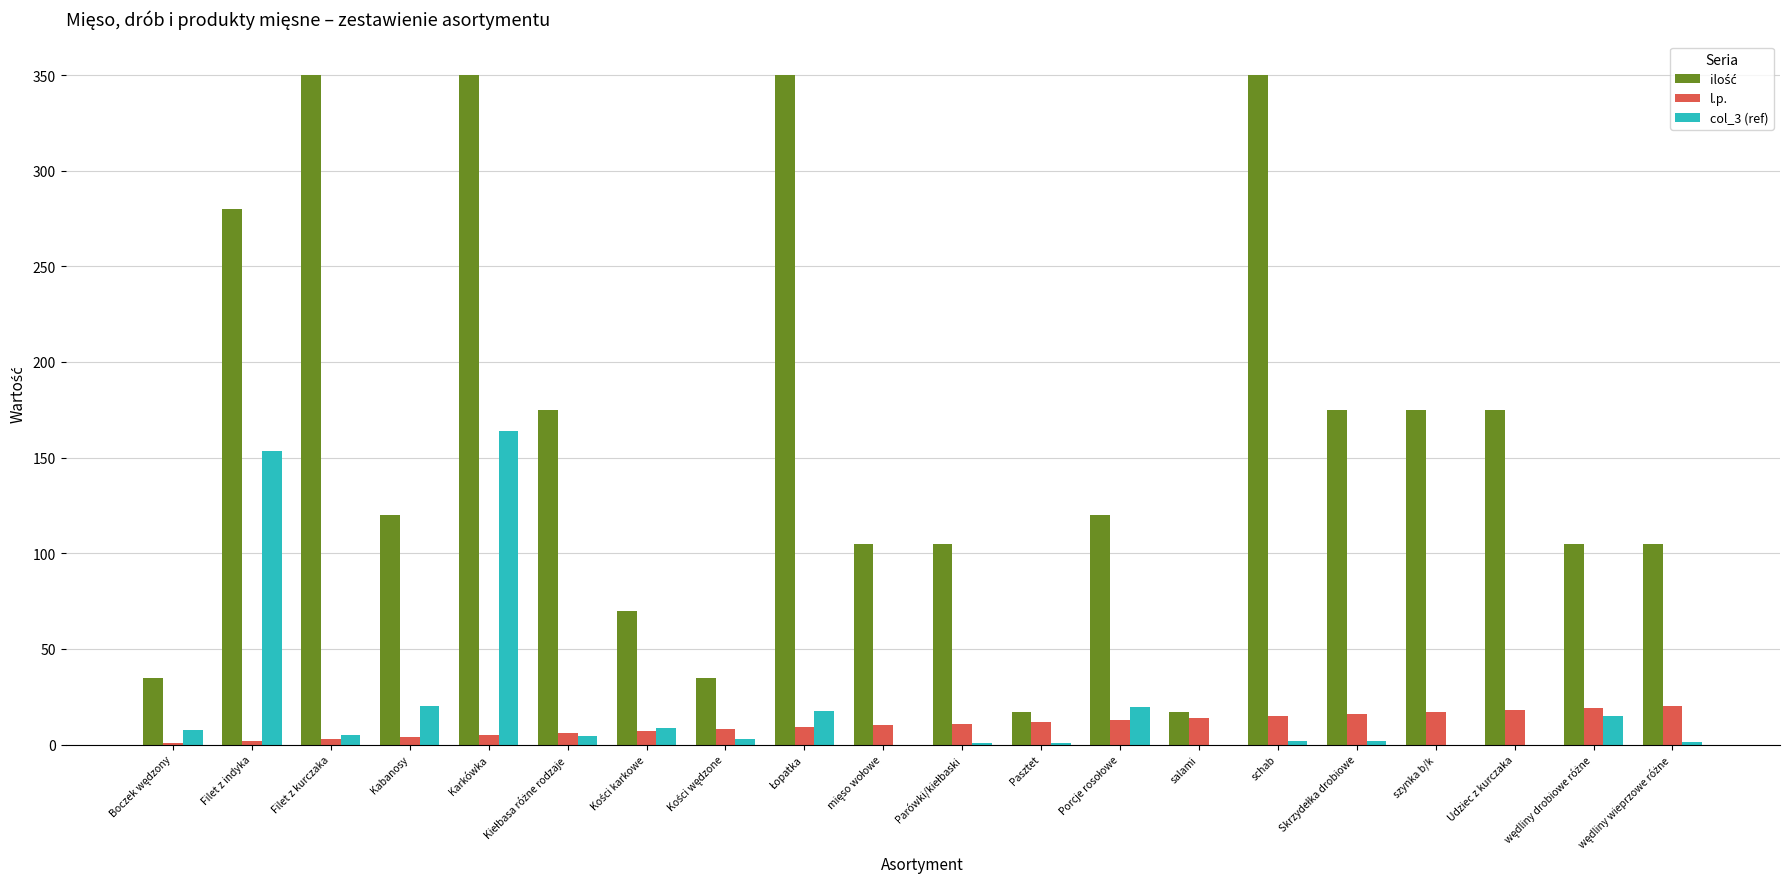

Read the col_3 (ref) value at Pasztet.

0.9